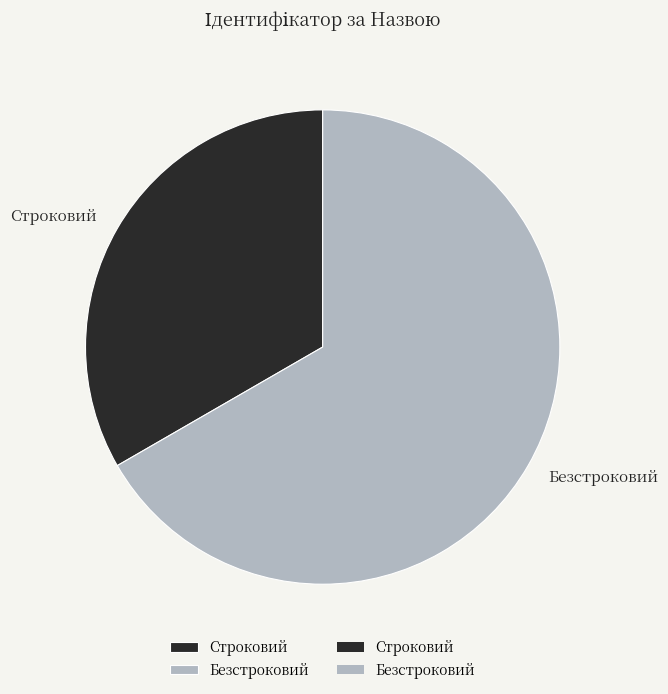

Do Безстроковий and Строковий together represent more than half of the pie?

Yes